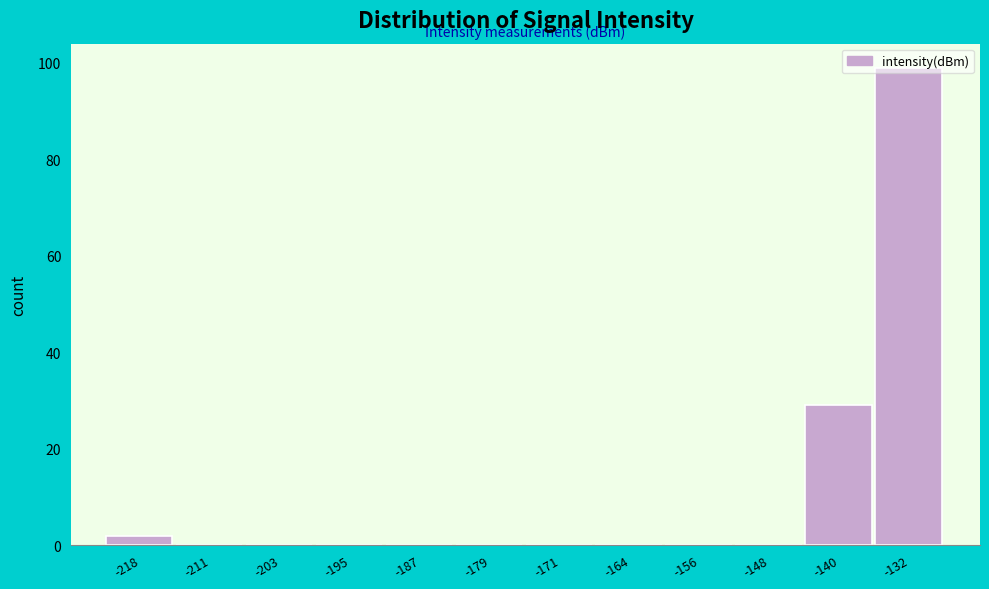

True or false: the data shows 68 at -203.

False